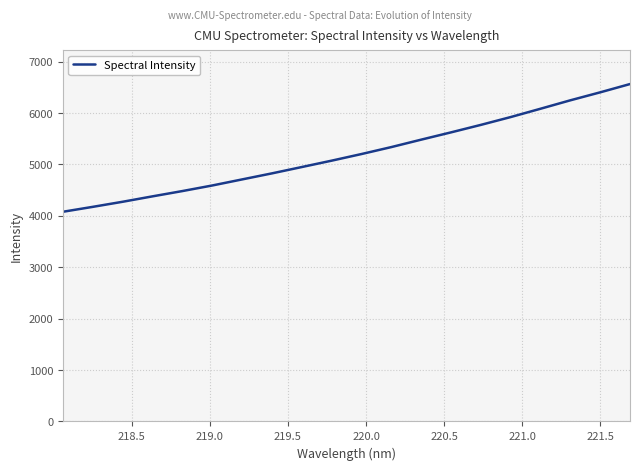

What is the smallest value displayed?

4078.0